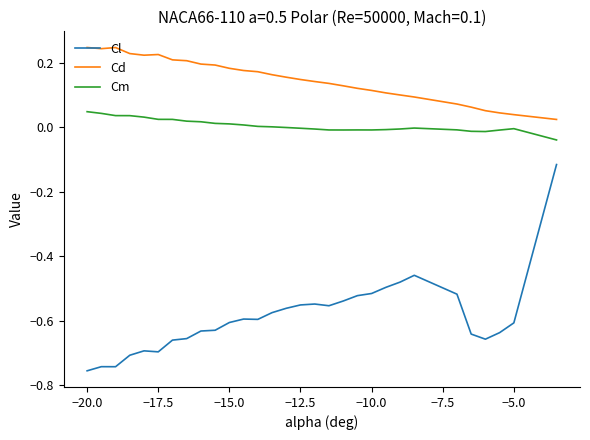

List the series in order of their peak value, highest first.

Cd, Cm, Cl